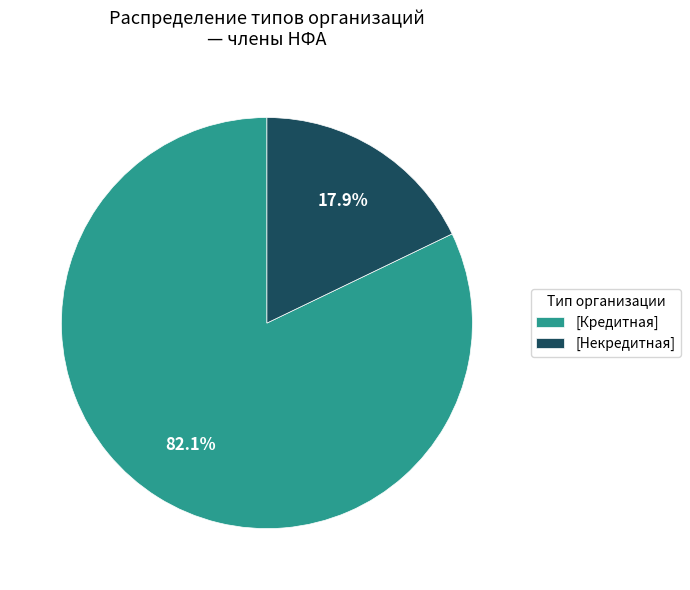

How many slices are in this pie chart?

2